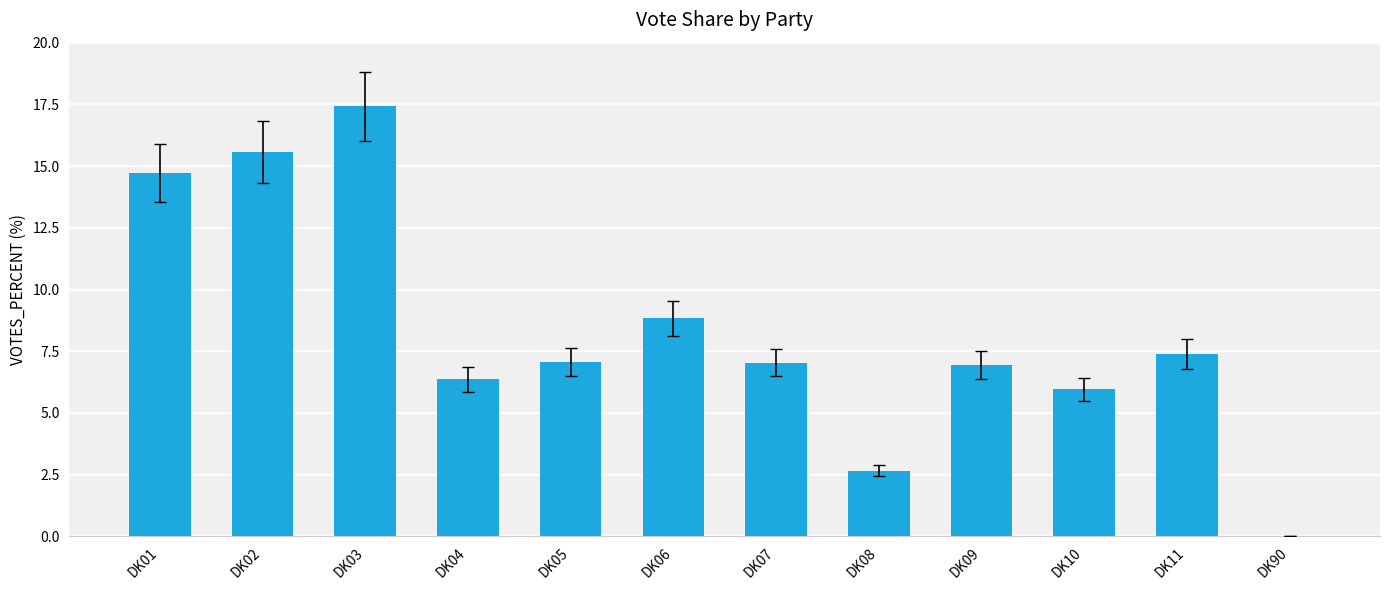

What is the sum of all values?

100.0